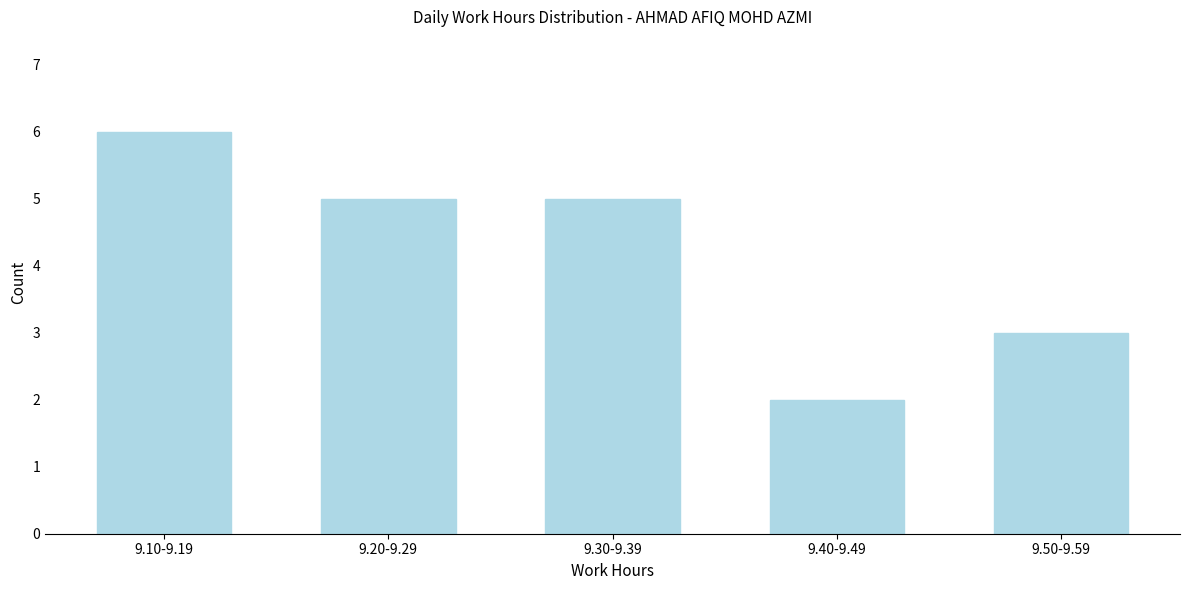

Reading right to left, transcribe all the data shown in this chart.

9.50-9.59=3	9.40-9.49=2	9.30-9.39=5	9.20-9.29=5	9.10-9.19=6